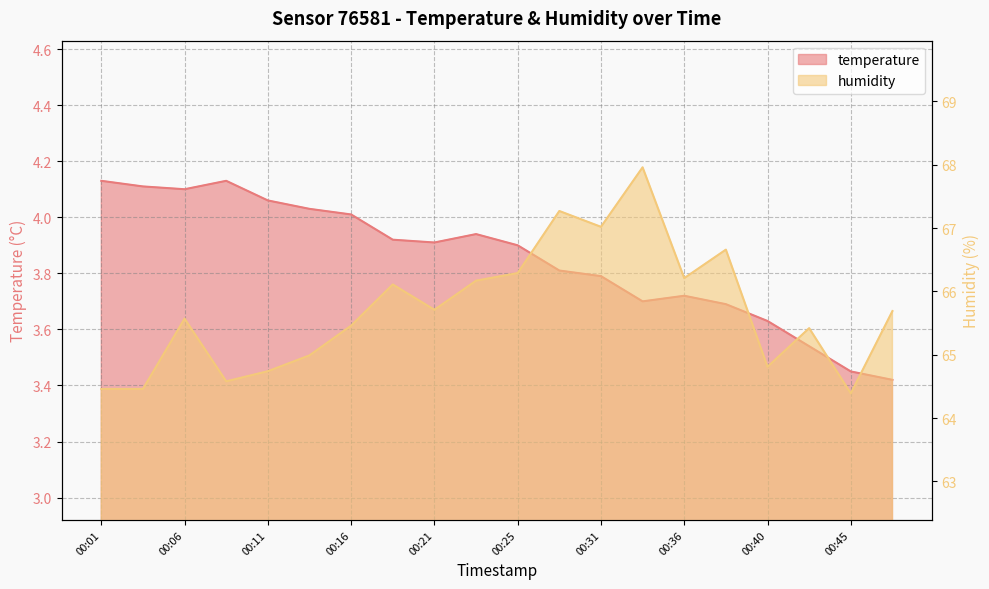

Where is the first local maximum for humidity?

00:06